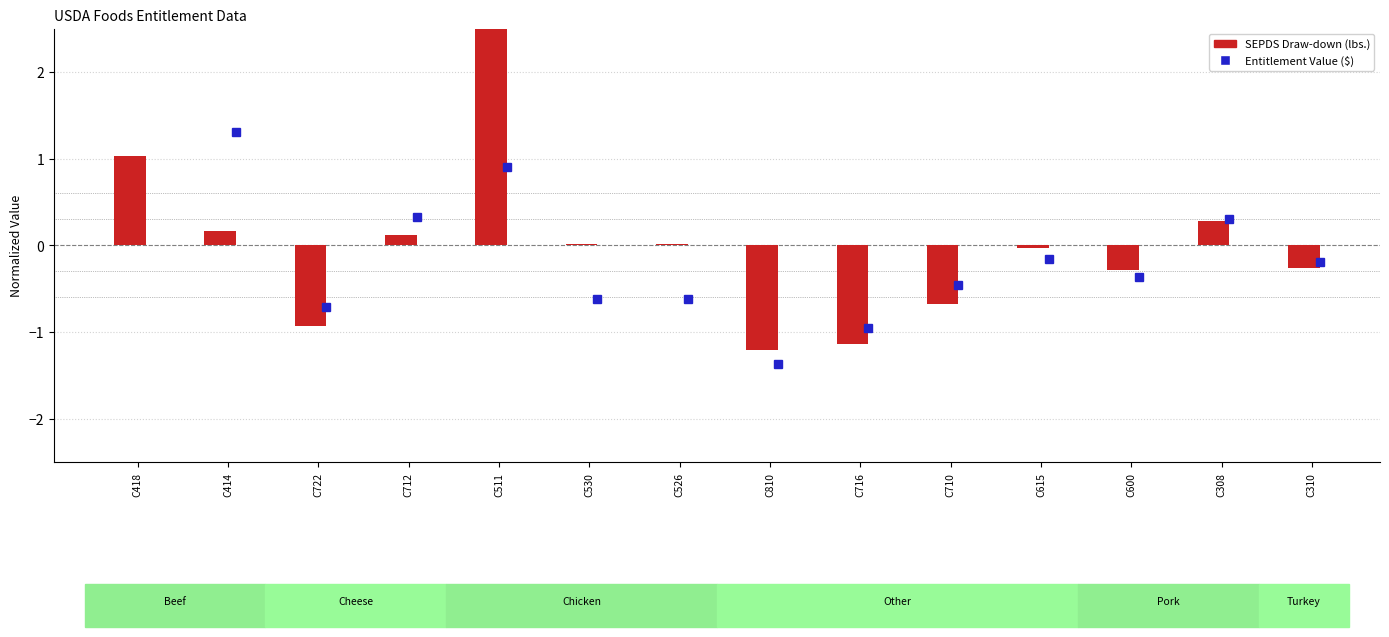

True or false: the data shows -0.3 at C600.

True